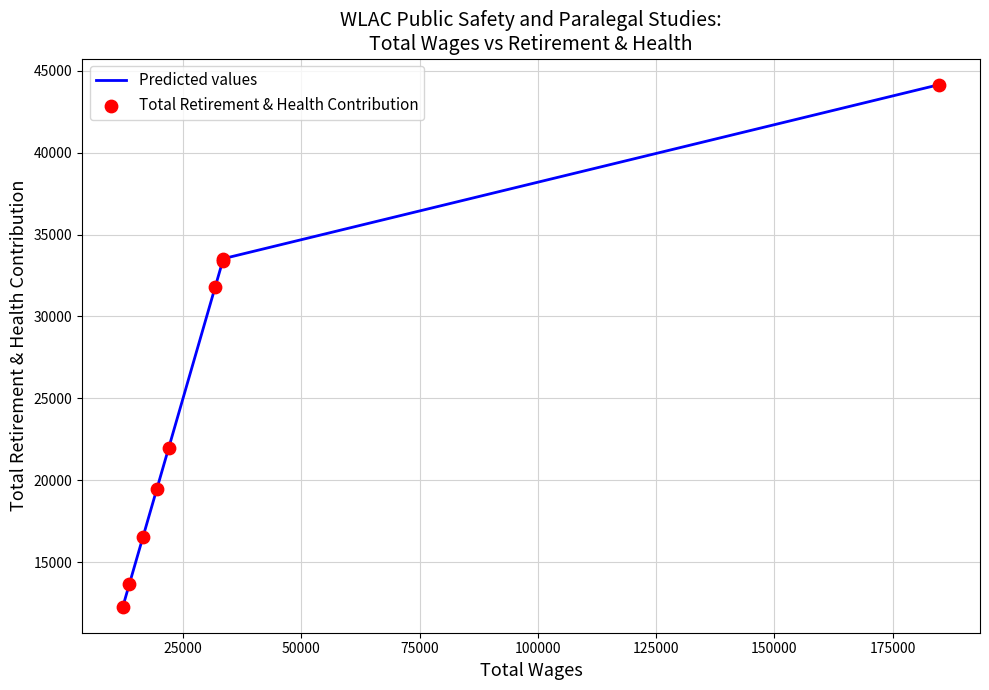

What is the difference between the maximum and minimum values?

31875